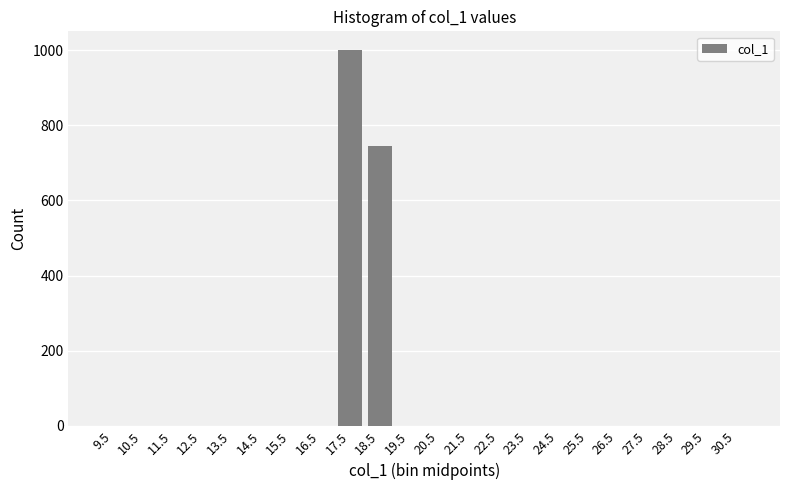

Reading left to right, transcribe all the data shown in this chart.

9.5=0	10.5=0	11.5=0	12.5=0	13.5=0	14.5=0	15.5=0	16.5=0	17.5=1000	18.5=746	19.5=0	20.5=0	21.5=0	22.5=0	23.5=0	24.5=0	25.5=0	26.5=0	27.5=0	28.5=0	29.5=0	30.5=0